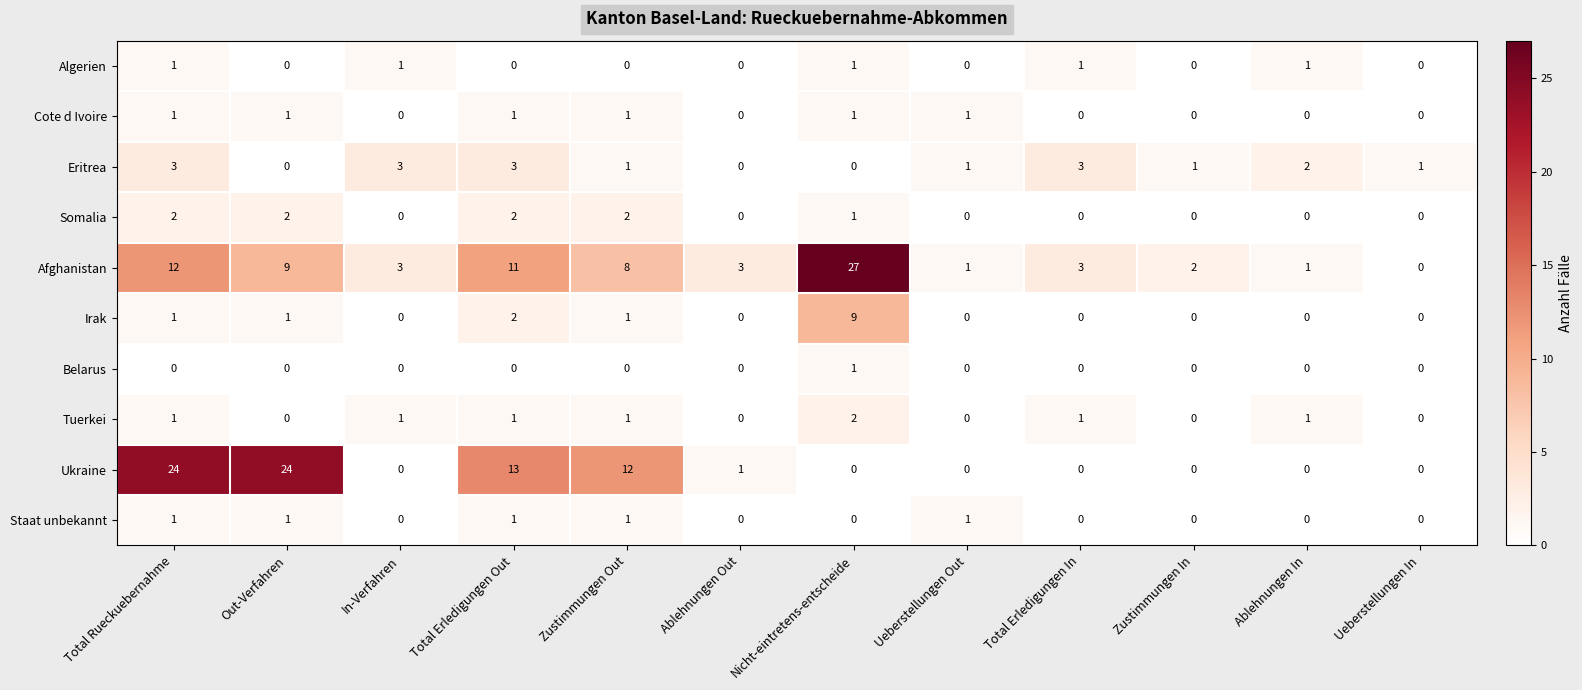

The Tuerkei series shows 2 at Total Rueckuebernahme. True or false?

False